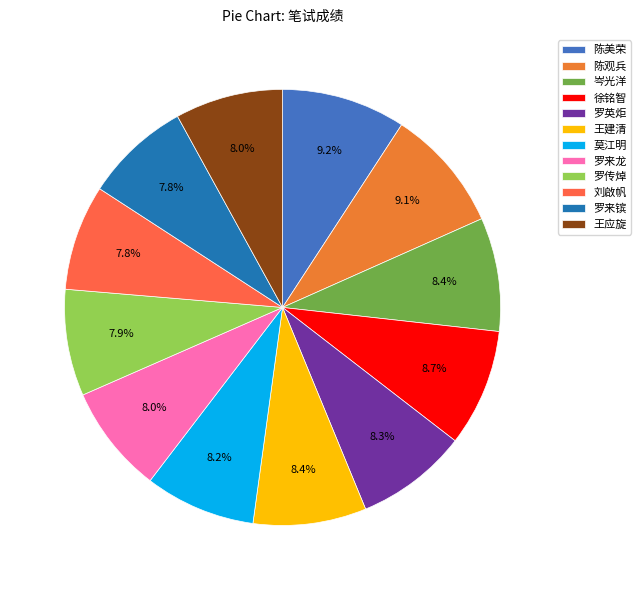

Count the number of slices in the pie.

12